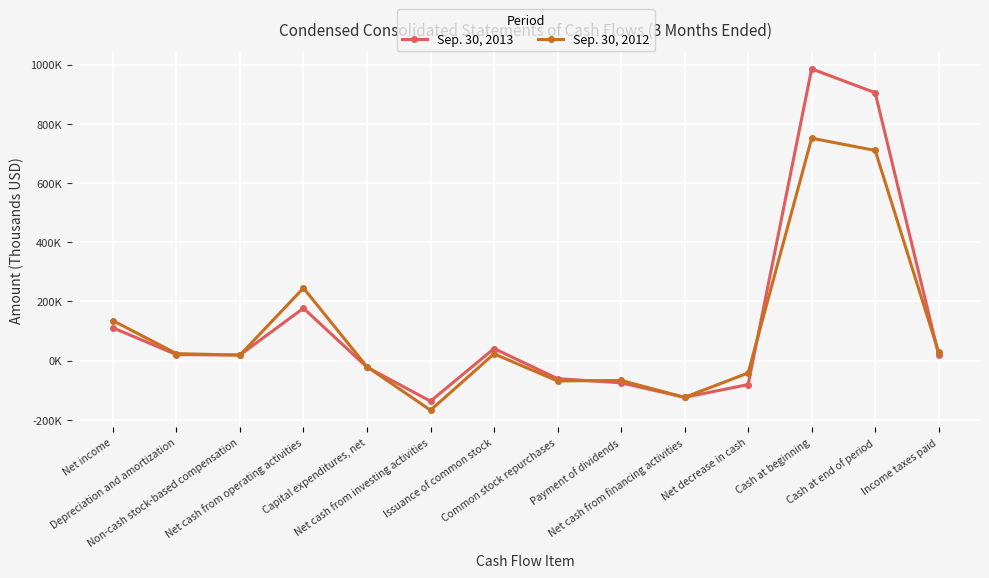

The value of Sep. 30, 2013 at Income taxes paid is 19052. True or false?

True